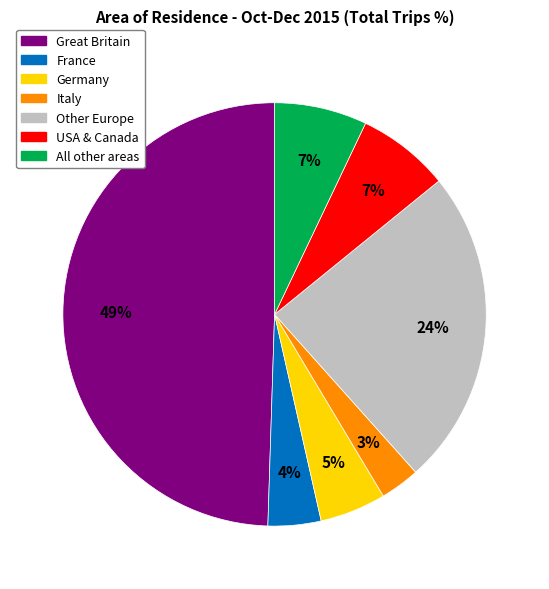

Approximately how many times larger is the value at All other areas compared to Italy?

2.3